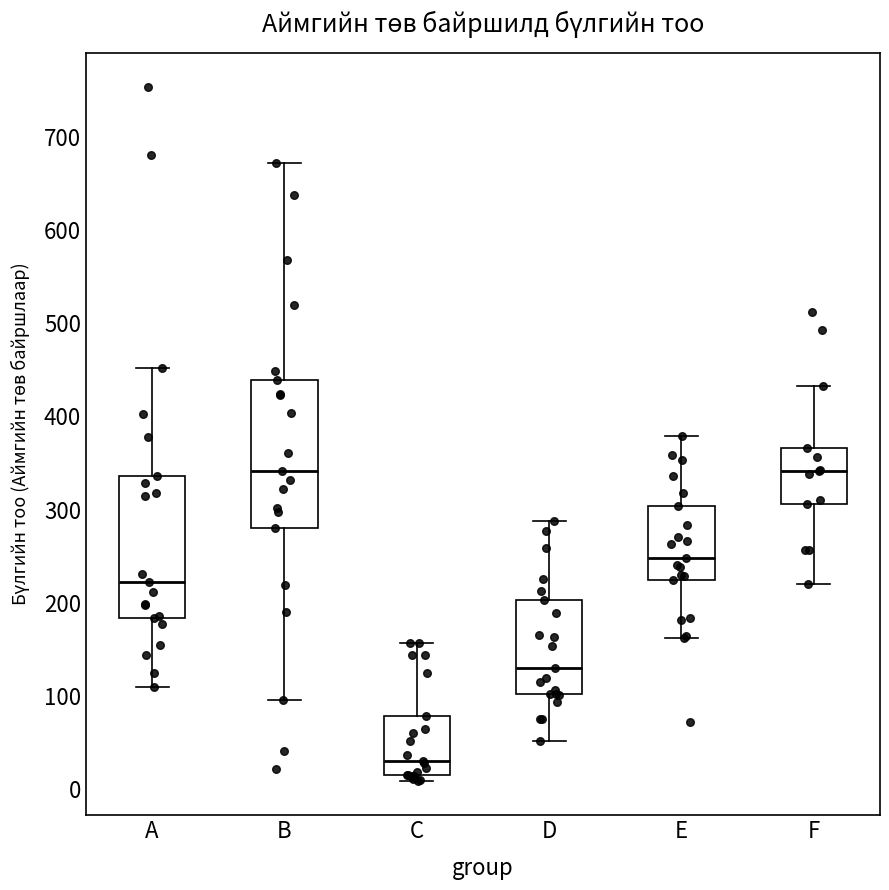

Reading left to right, transcribe this box plot: for each box, give where its median line is, the range the box spans, and where its two whiskers end, as read against the y-axis. The values are not printed on the chart, so give them approximately, as read against the axis.

A: median 220, box 180 to 340, whiskers 110 to 450
B: median 340, box 280 to 440, whiskers 100 to 670
C: median 30, box 20 to 80, whiskers 10 to 160
D: median 130, box 100 to 200, whiskers 50 to 290
E: median 250, box 220 to 300, whiskers 160 to 380
F: median 340, box 310 to 370, whiskers 220 to 430